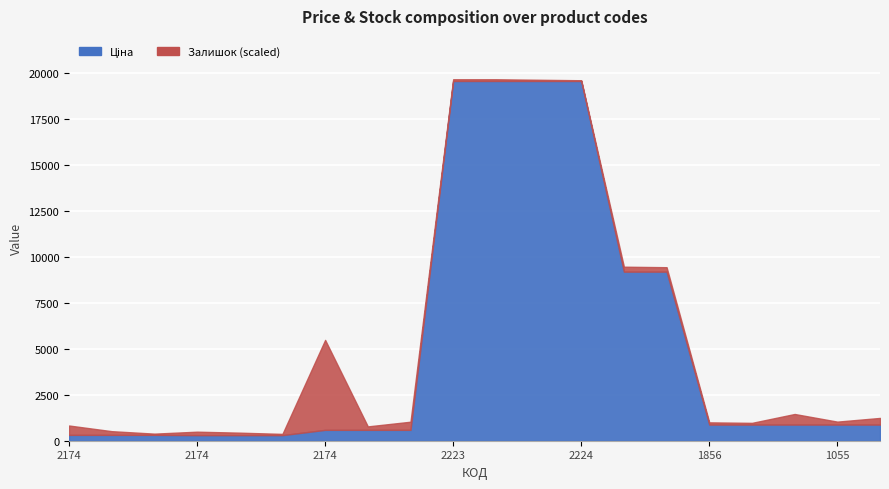

Which series has the widest spread of values?

Ціна